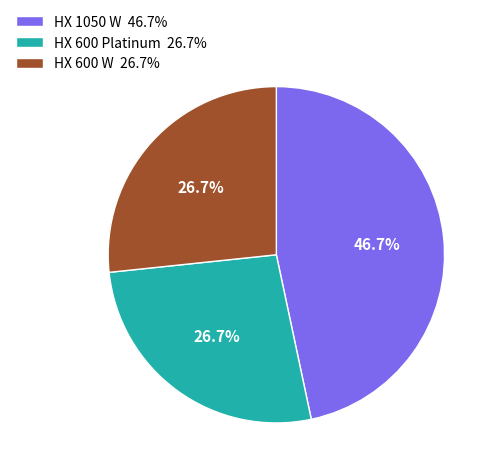

Does HX 1050 W 46.7% account for over 50% of the chart?

No